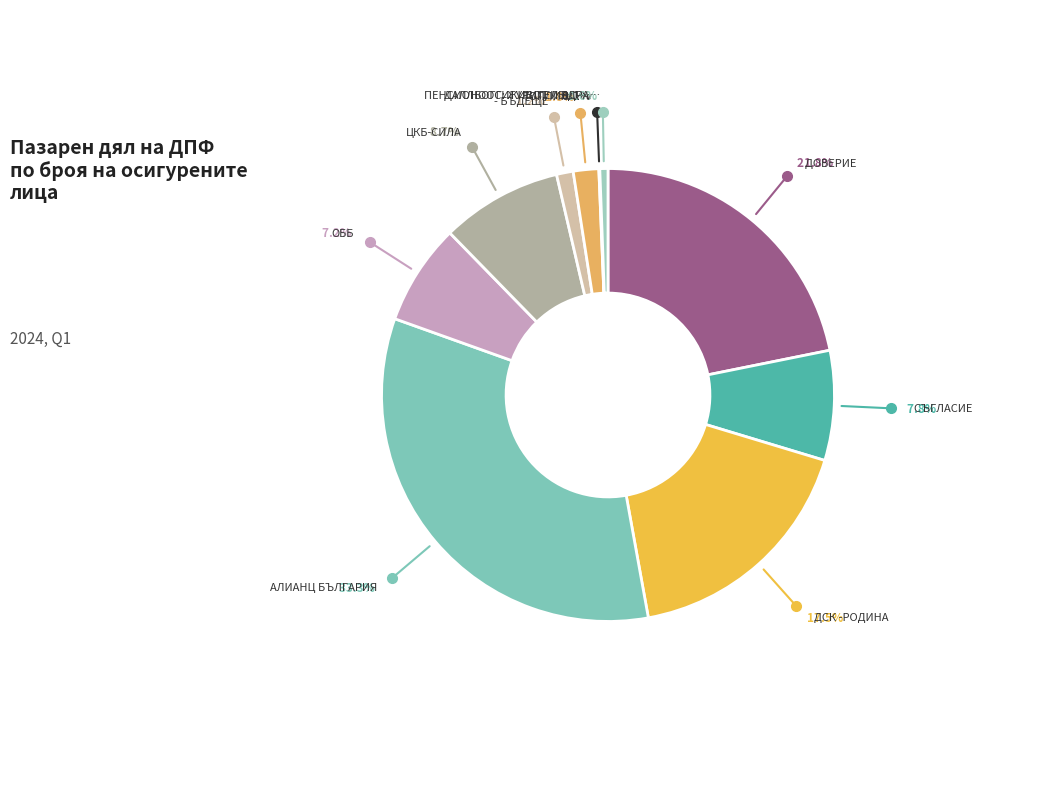

Rank the categories by value from lowest to highest.

ДПФ "ПЕНСИОНООСИГУРИТЕЛЕН ИНСТИТУТ", ДПФ "ДАЛЛБОГГ: ЖИВОТ И ЗДРАВЕ", ДПФ - БЪДЕЩЕ, ДПФ "ТОПЛИНА", ДПФ ОББ, ДПФ "СЪГЛАСИЕ", ДПФ "ЦКБ-СИЛА", ДПФ "ДСК -РОДИНА", ДПФ "ДОВЕРИЕ", ДПФ "АЛИАНЦ БЪЛГАРИЯ"